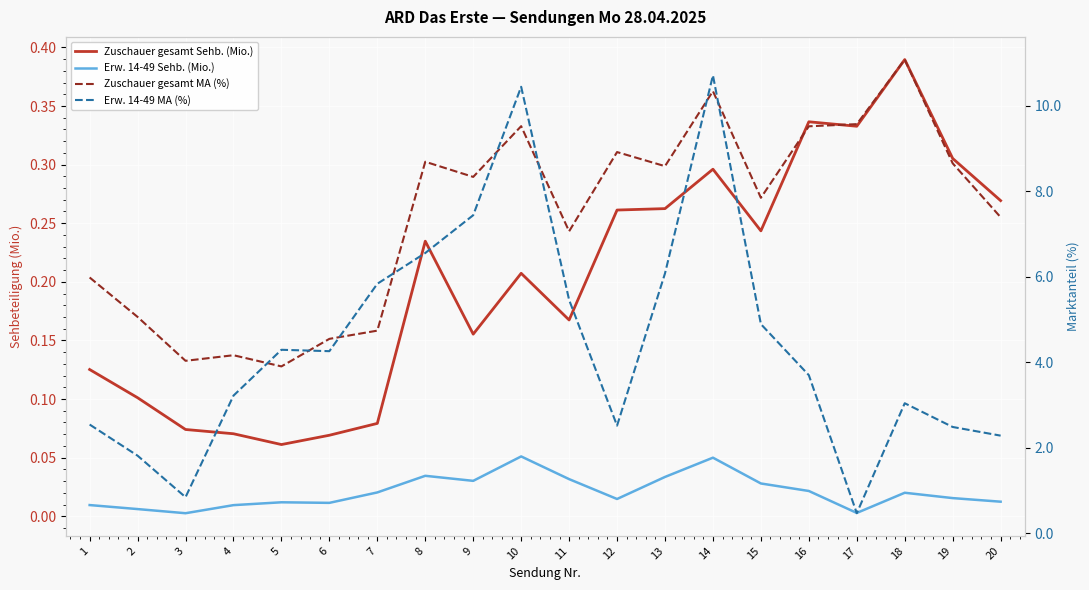

How many values in the Zuschauer gesamt MA (%) series exceed 8?

10